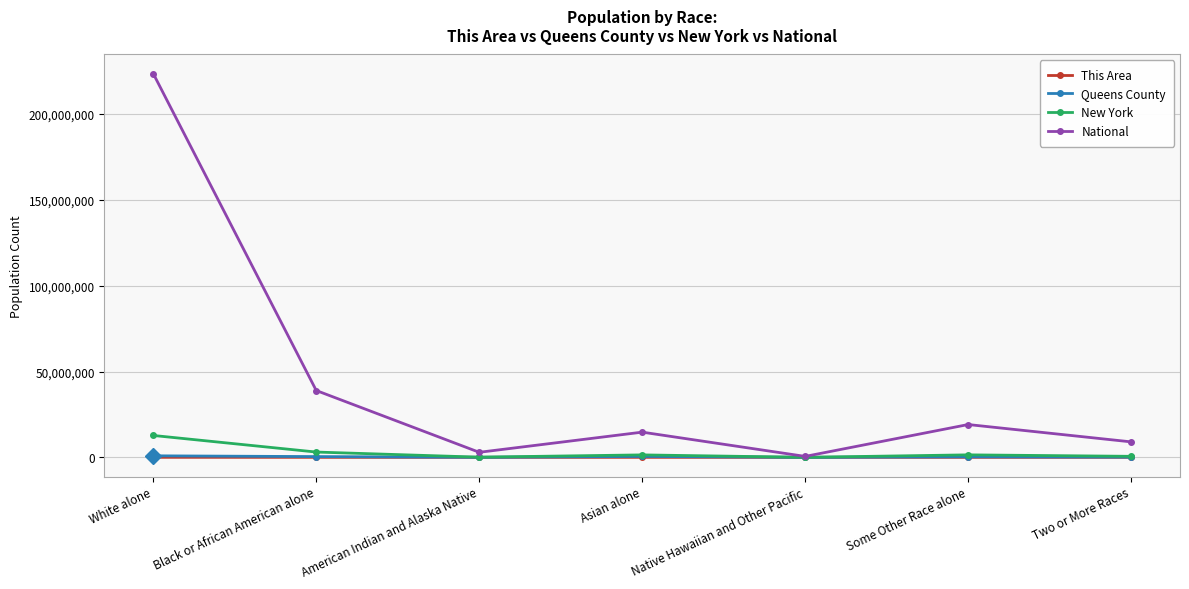

What is the difference between the highest and lowest values at Black or African American alone?

38929138